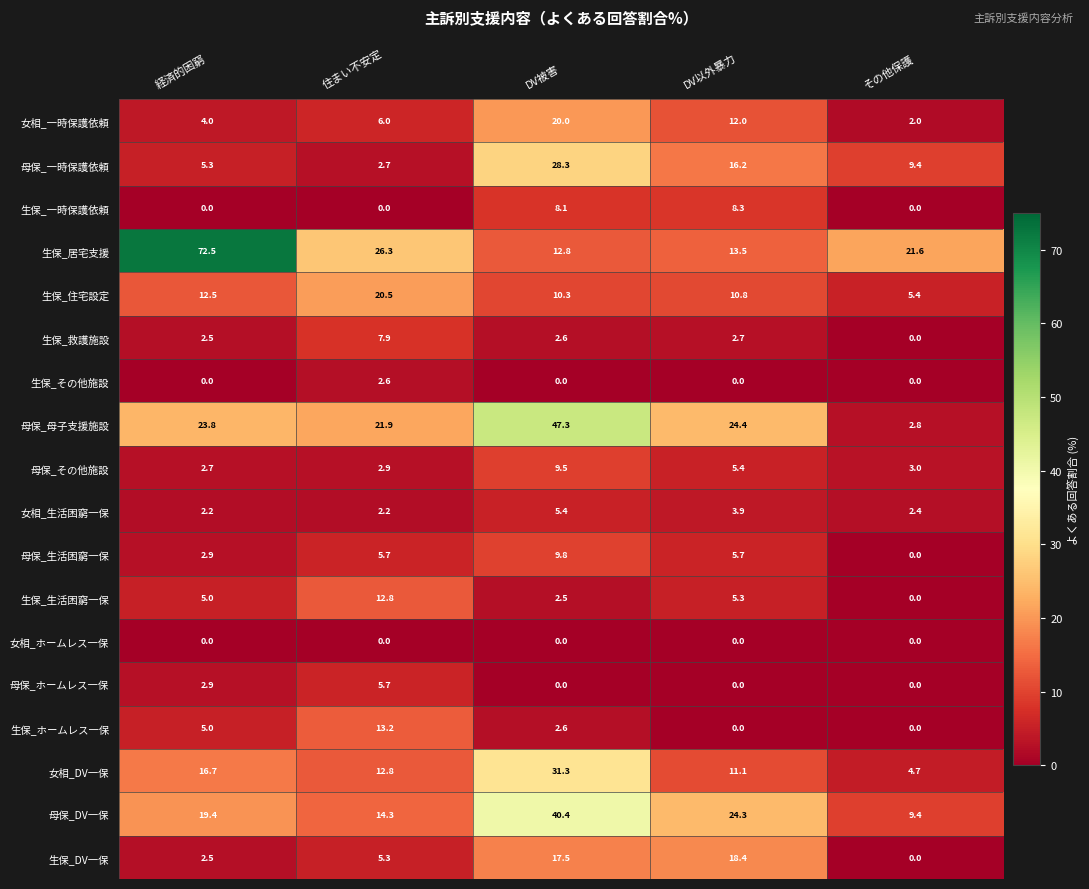

What is the average value of the 生保_その他施設 series?

0.5